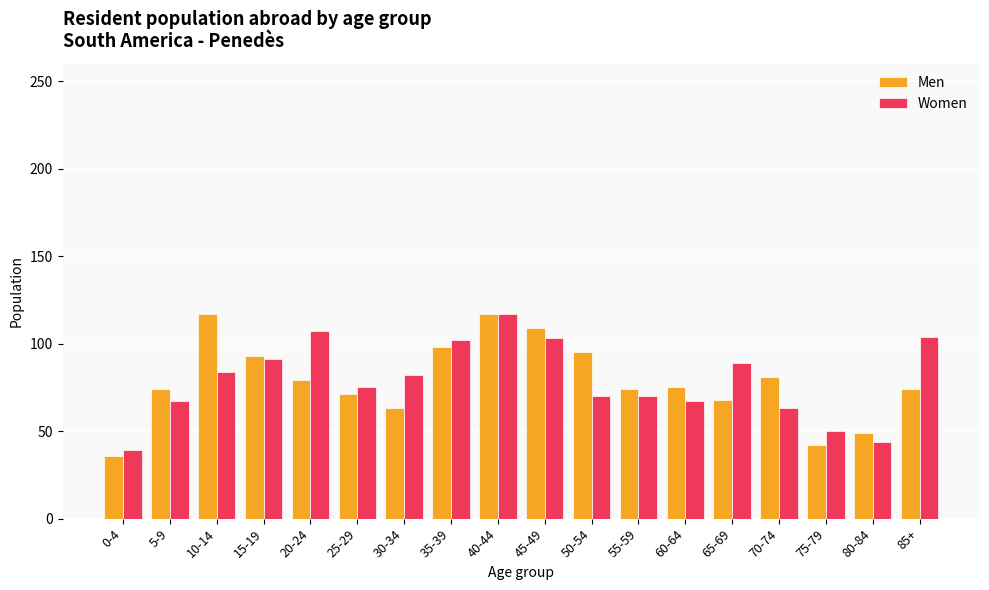

What position from the right is 85+?

1